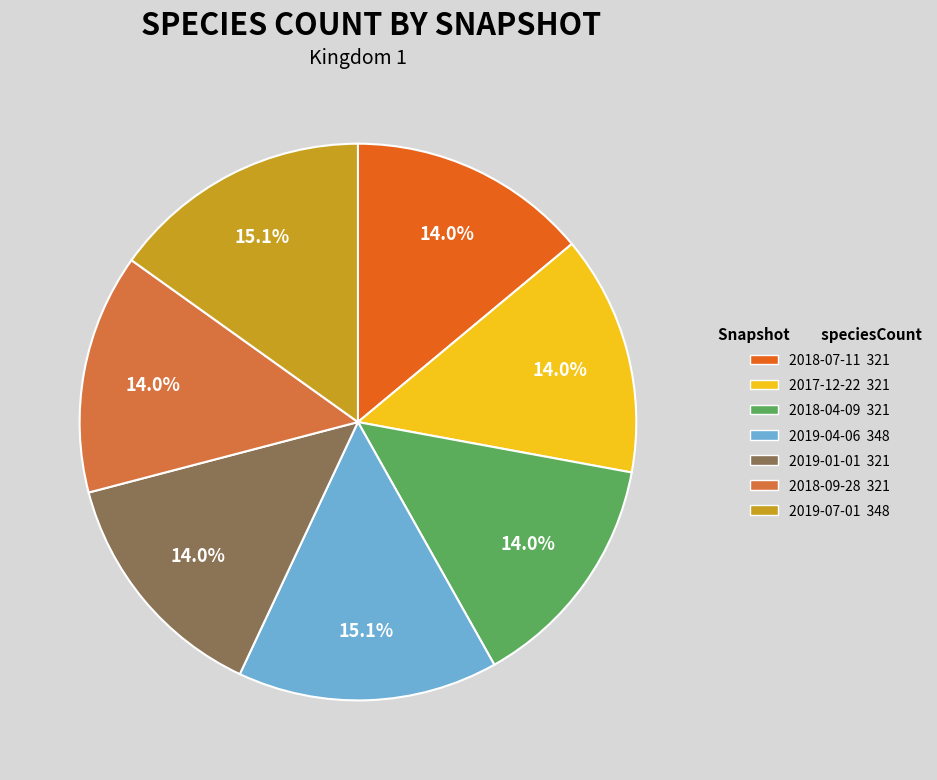

Does any single category account for the majority?

No